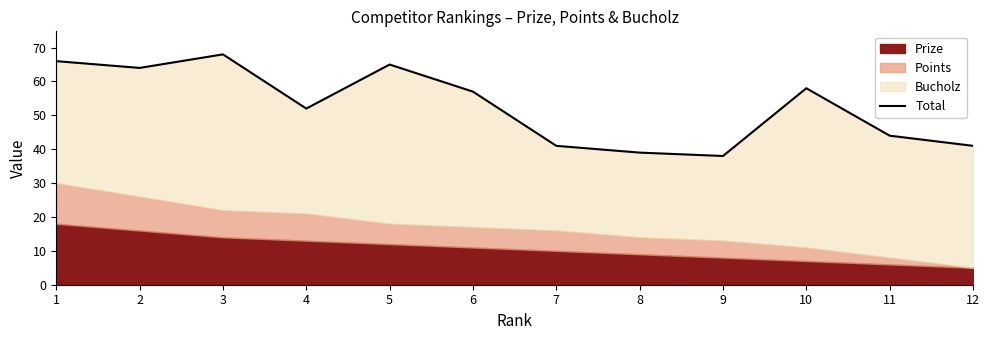

How many values are below 57?

6